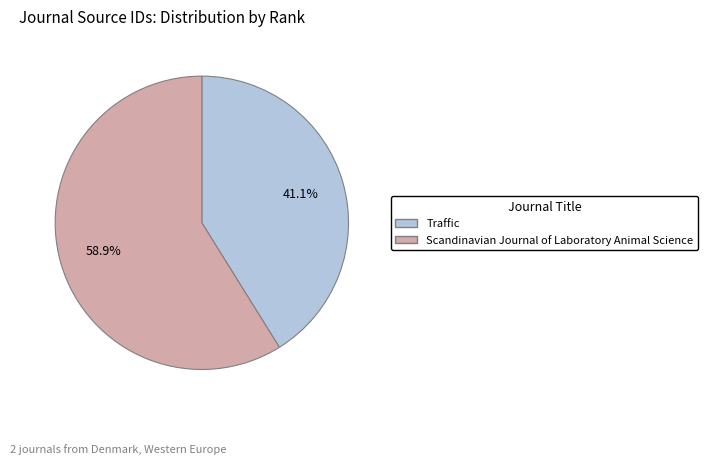

How many slices are in this pie chart?

2